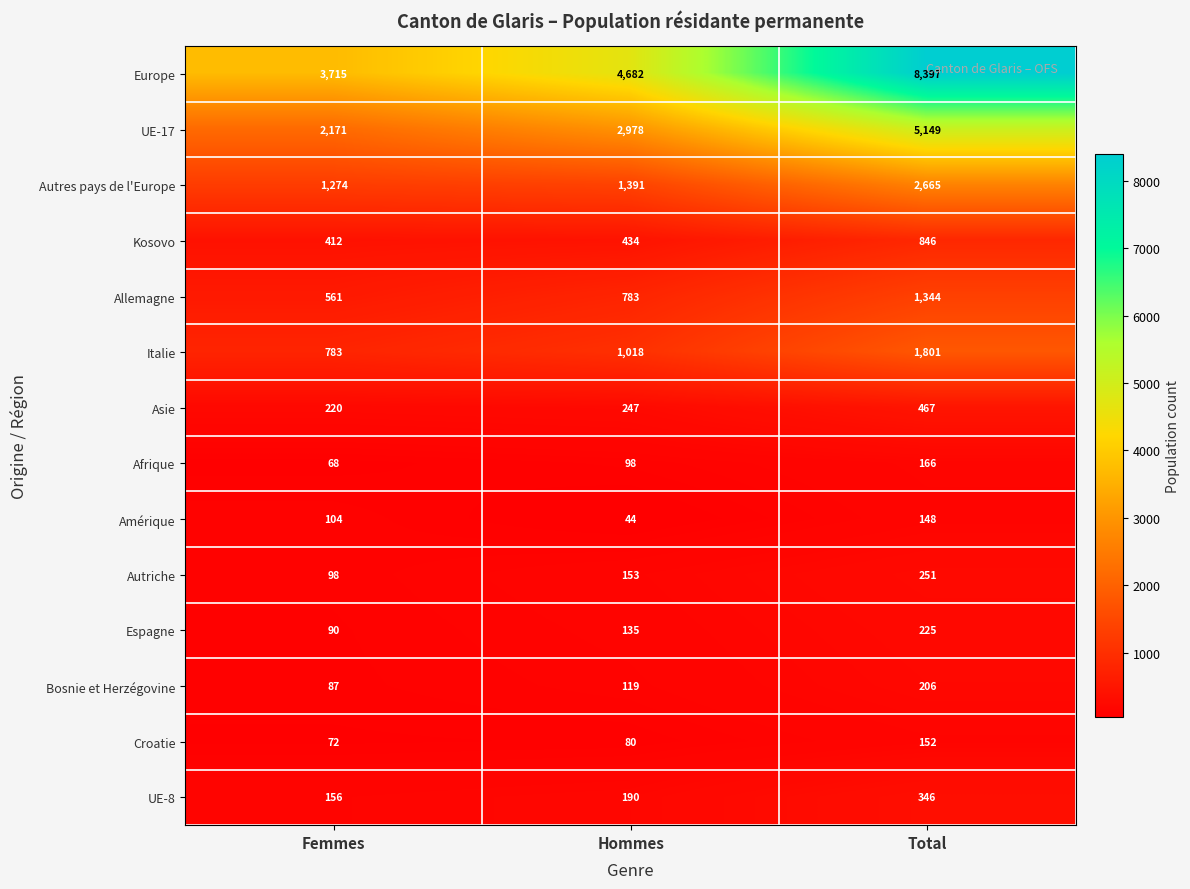

What is the difference between the highest and lowest values at Total?

8249